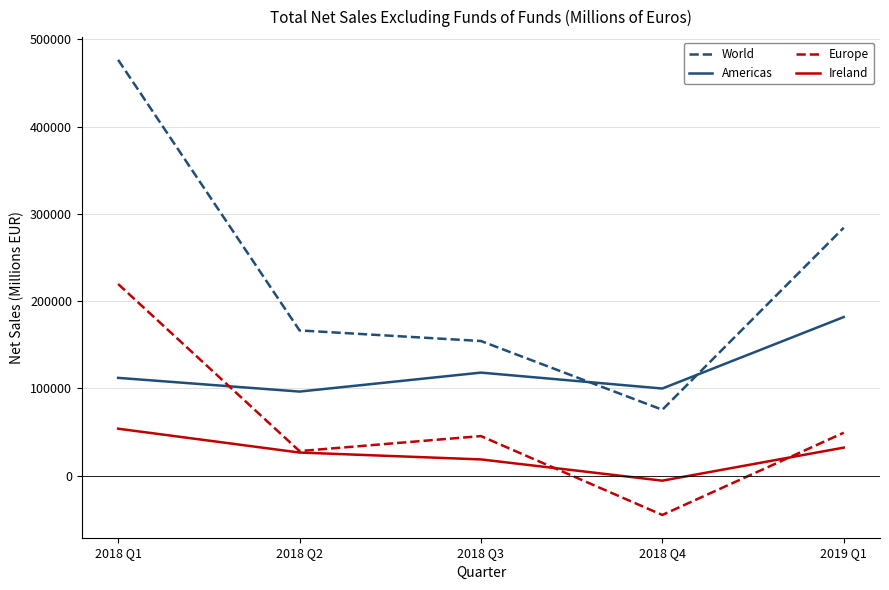

Between 2018 Q1 and 2018 Q3, which series saw the biggest shift?

World